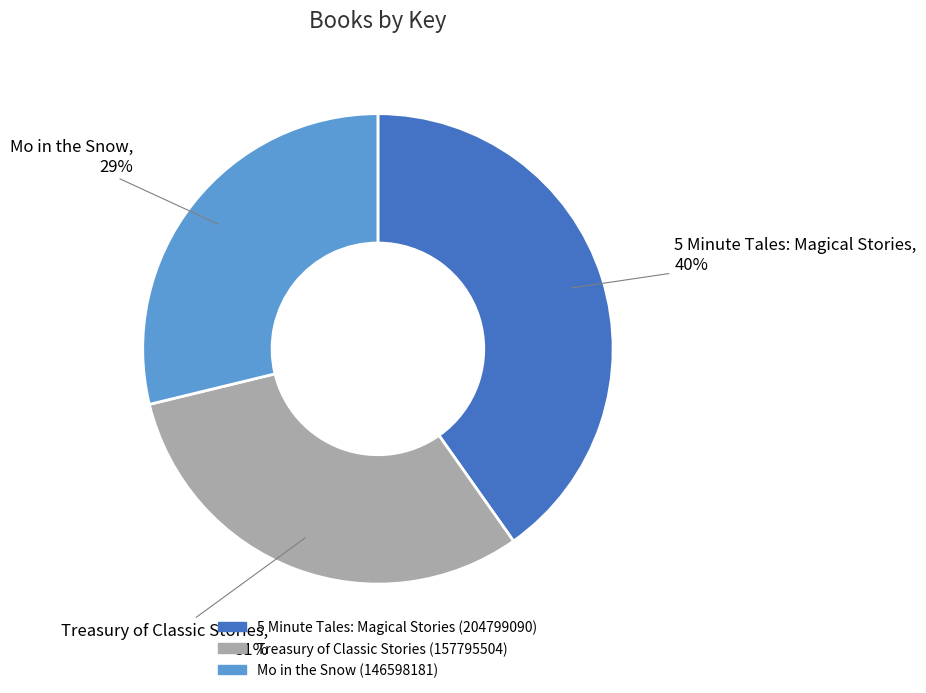

What is the ratio of the value at 5 Minute Tales: Magical Stories to the value at Treasury of Classic Stories?

1.3